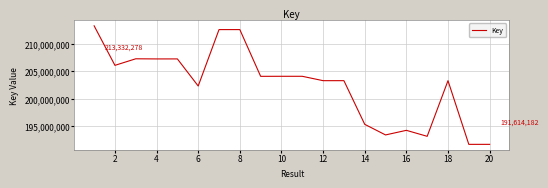

What is the difference between the maximum and minimum values?

21718096